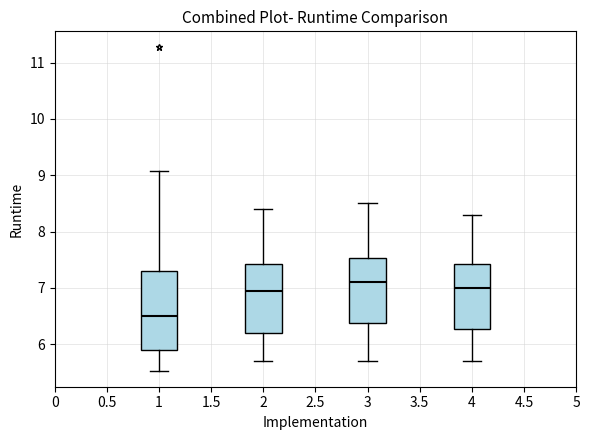

Where is the upper edge of the box at x = 3 on the y-axis? The values are not printed on the chart, so give them approximately, as read against the axis.

7.5